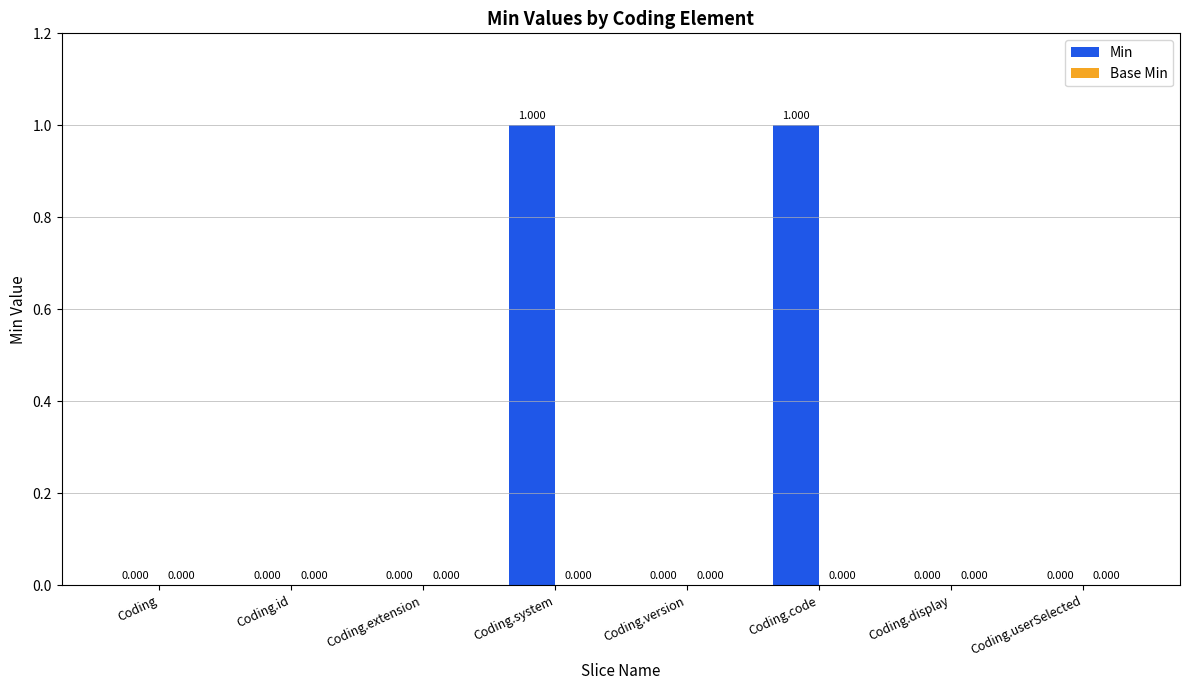

How many data points does each series have?

8